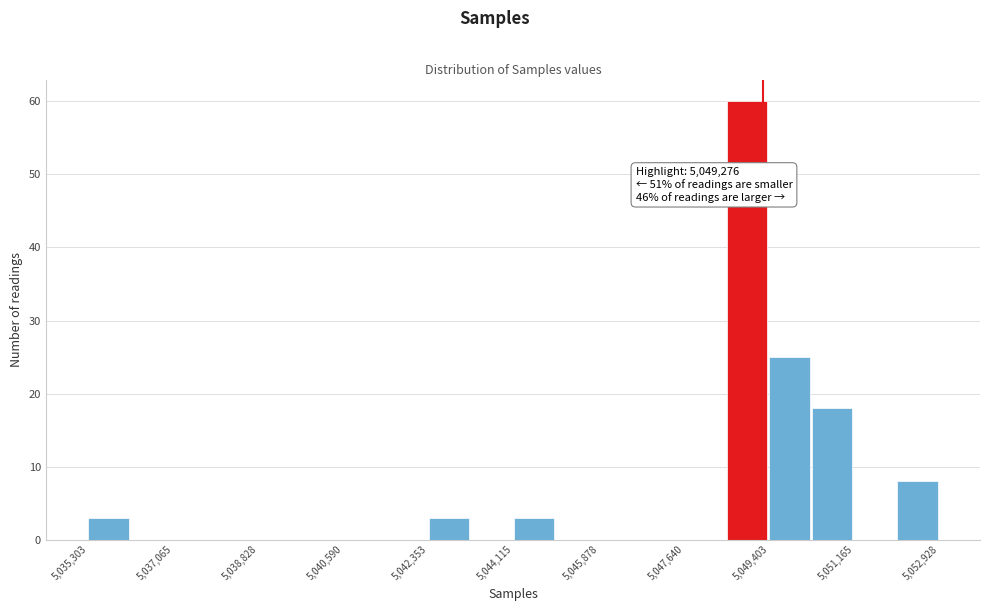

Which range on the x-axis has the tallest bar?

5048600 to 5049400